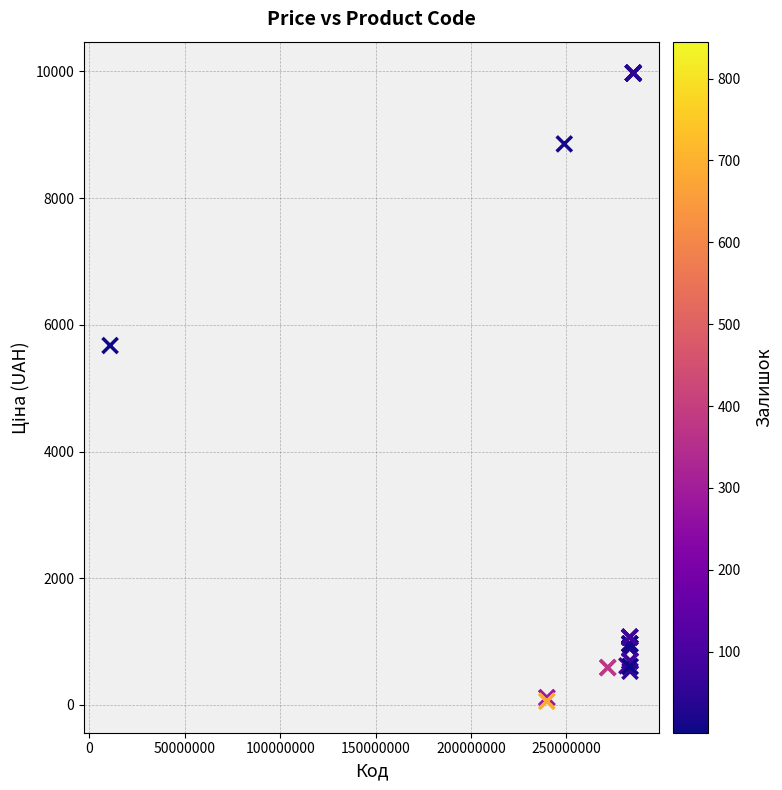

What Y value in the scatter plot is closest to 5016?

5673.8